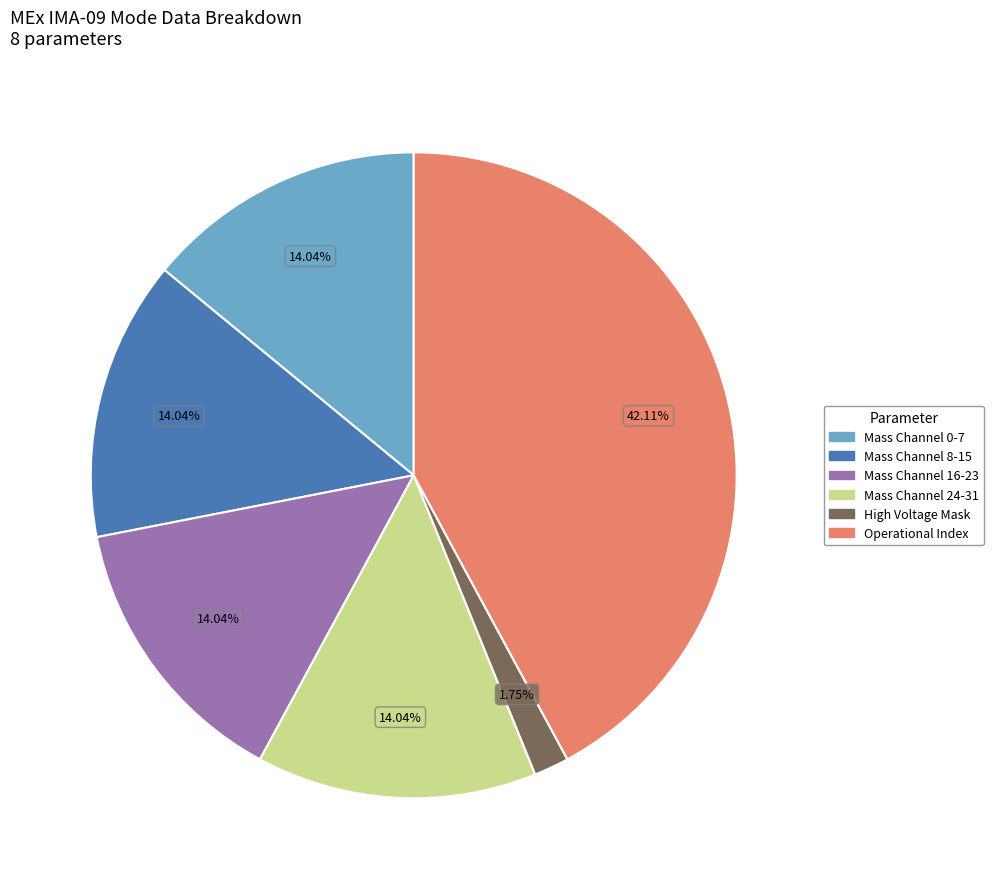

Is the sum of High Voltage Mask and Mass Channel 24-31 greater than half?

No